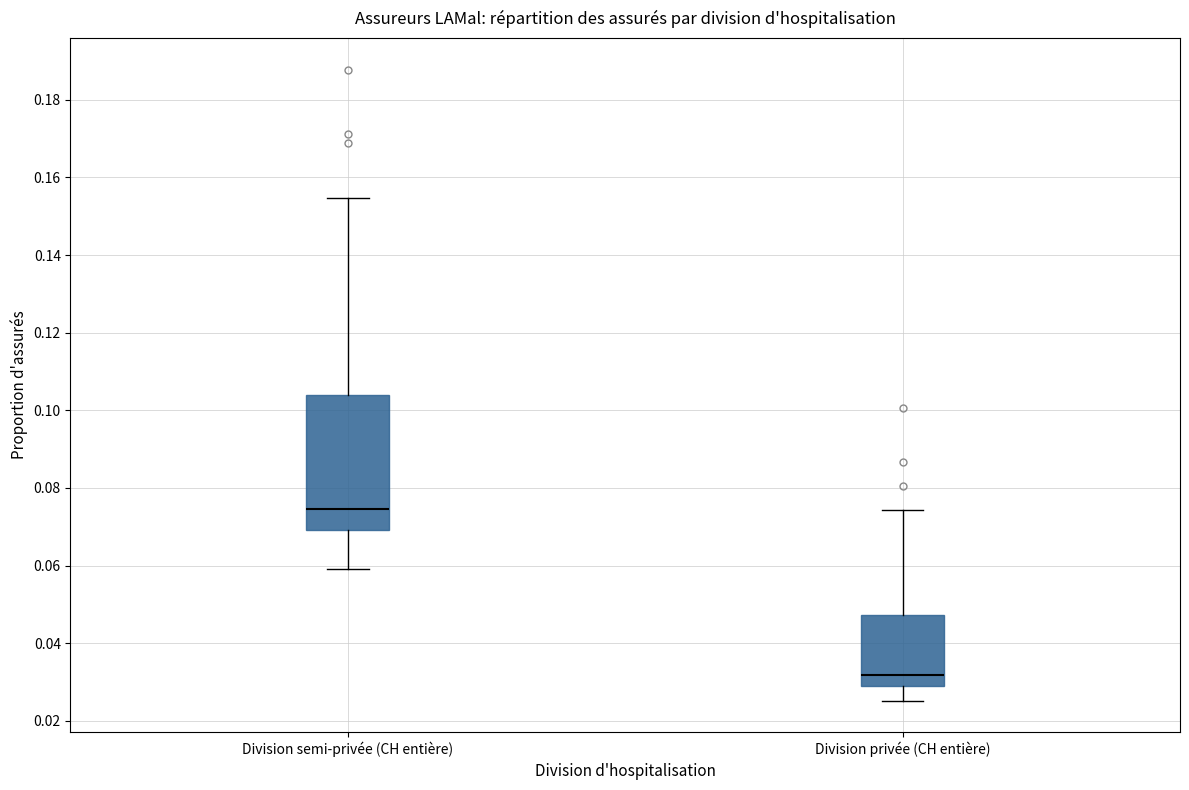

Where does the lower whisker of the box for Division privée (CH entière) end on the y-axis? The values are not printed on the chart, so give them approximately, as read against the axis.

0.026